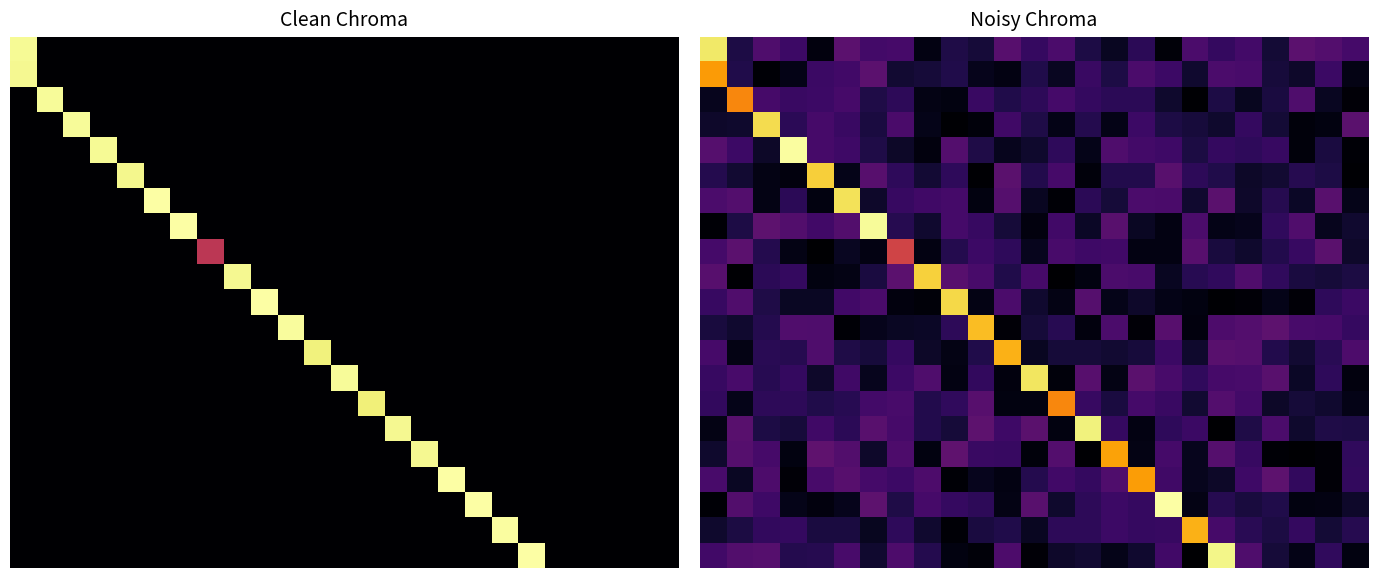

What is the difference between the highest and lowest values at 2?

0.9